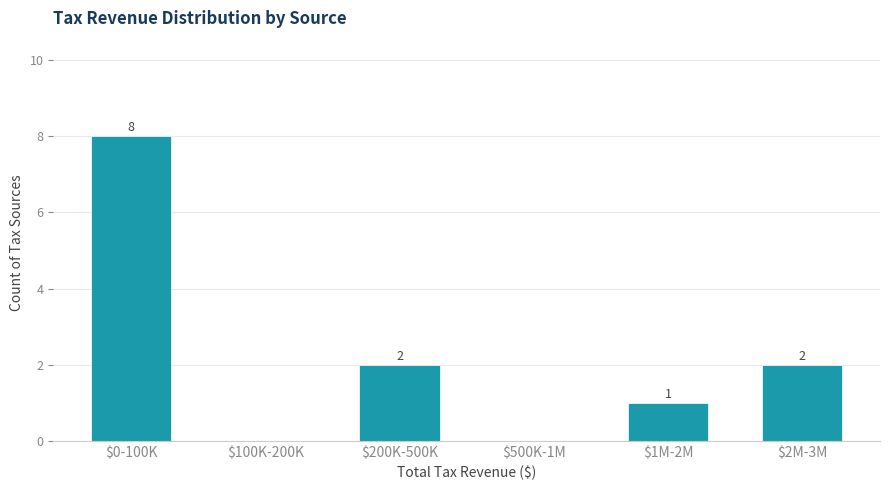

What is the greatest value displayed?

8